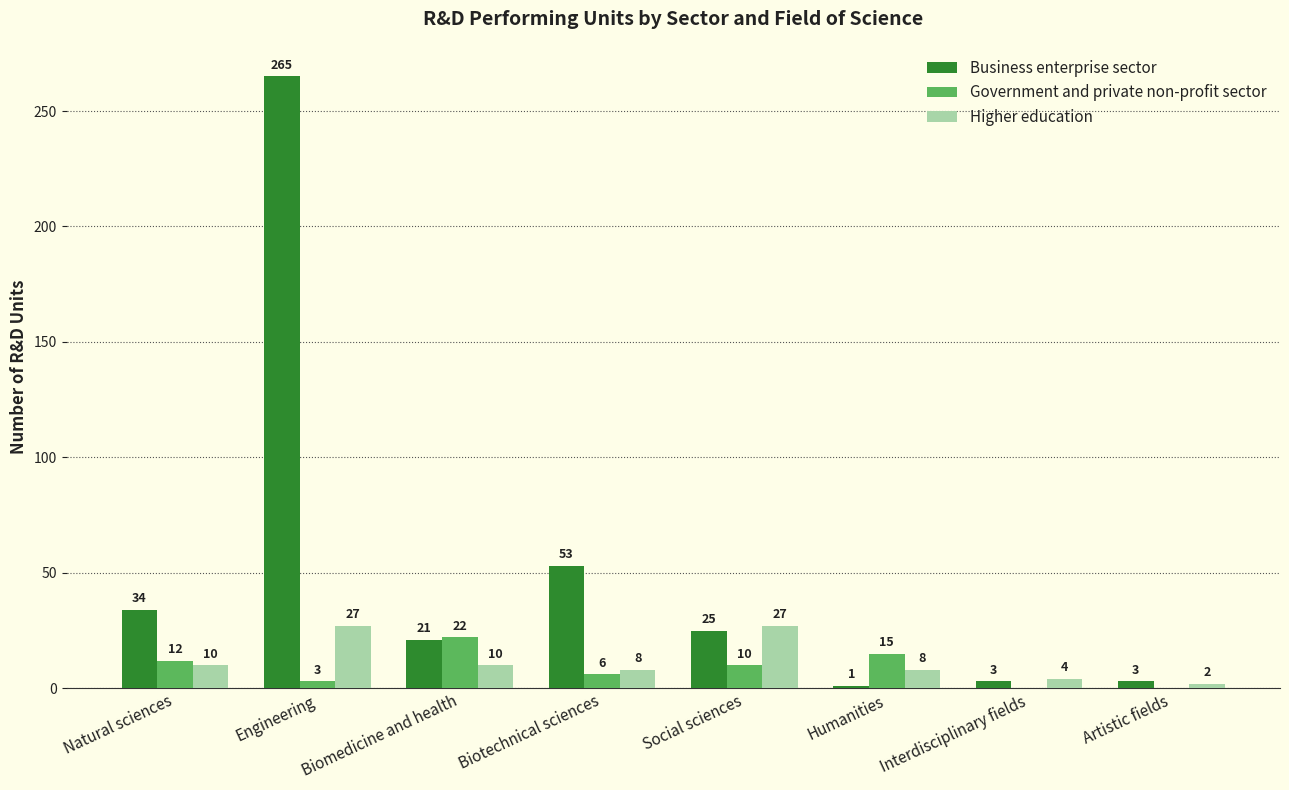

Reading left to right, extract all data points from this chart.

Business enterprise sector: Natural sciences=34	Engineering=265	Biomedicine and health=21	Biotechnical sciences=53	Social sciences=25	Humanities=1	Interdisciplinary fields=3	Artistic fields=3
Government and private non-profit sector: Natural sciences=12	Engineering=3	Biomedicine and health=22	Biotechnical sciences=6	Social sciences=10	Humanities=15	Interdisciplinary fields=0	Artistic fields=0
Higher education: Natural sciences=10	Engineering=27	Biomedicine and health=10	Biotechnical sciences=8	Social sciences=27	Humanities=8	Interdisciplinary fields=4	Artistic fields=2